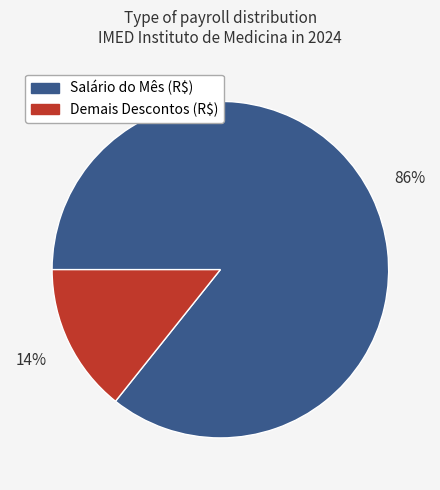

What is the smallest slice in the pie chart?

Demais Descontos (R$)